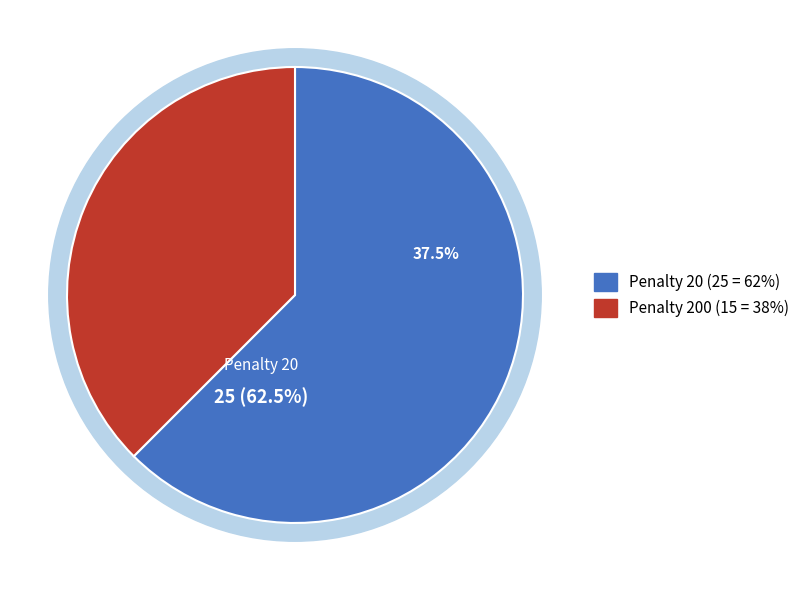

What is the smallest slice in the pie chart?

Penalty 200